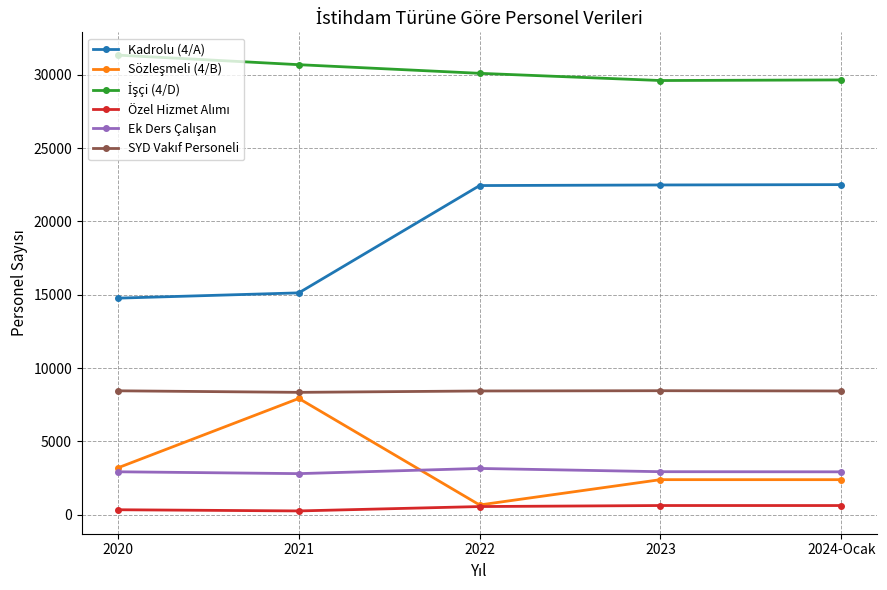

Count the number of categories in the chart.

5